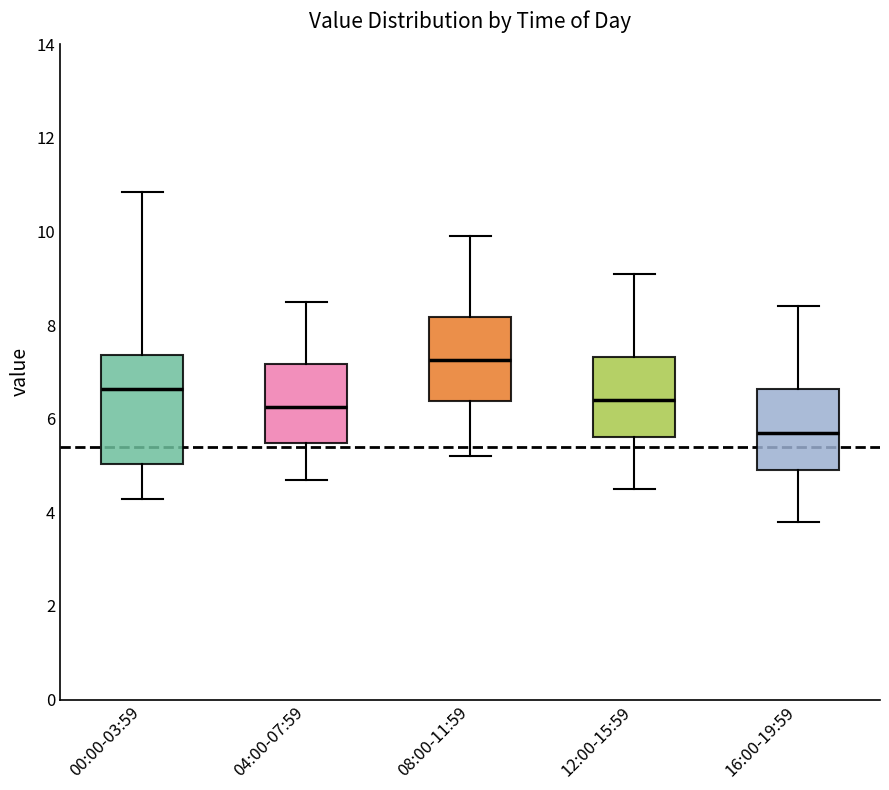

Which box is the tallest, from its lower edge to its upper edge?

00:00-03:59